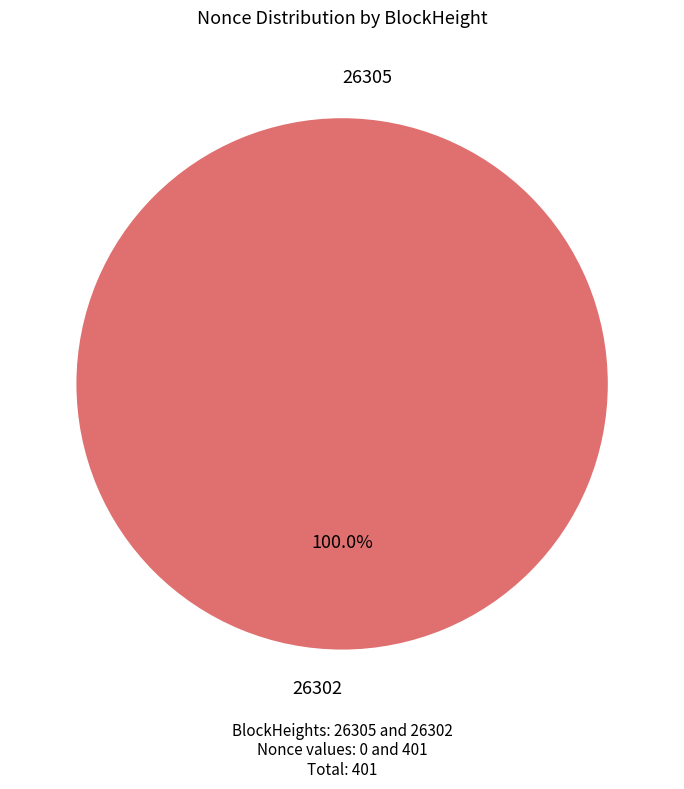

To the nearest percent, what is the average slice percentage?

50%